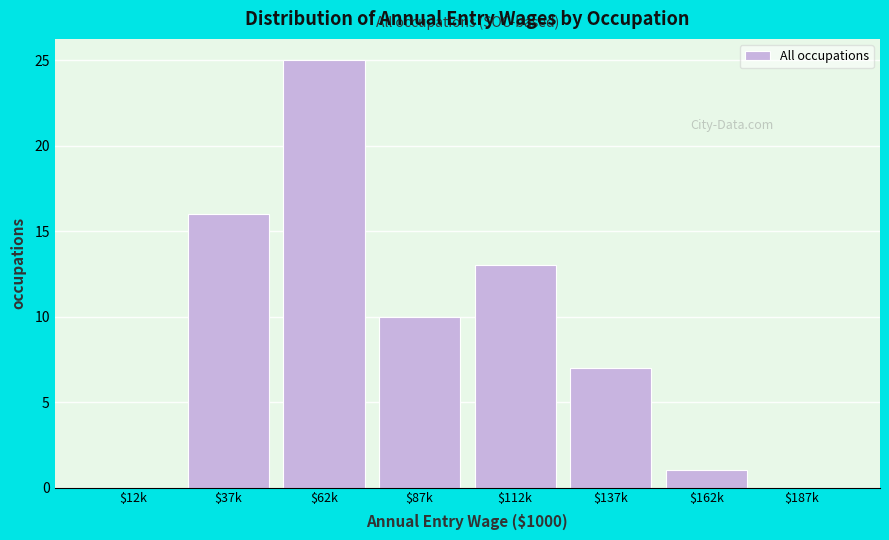

At which category does the chart reach its peak across all series?

$62k